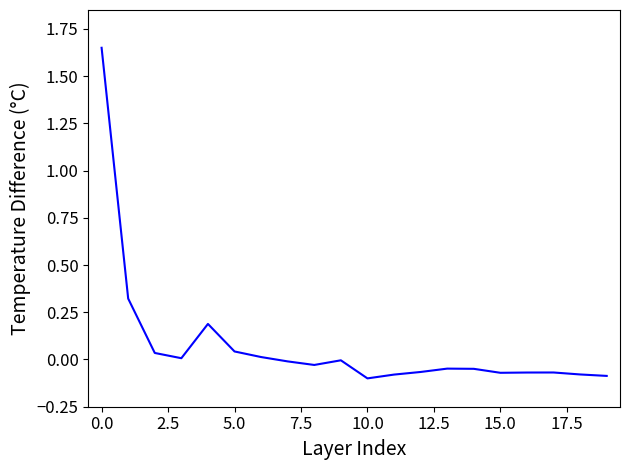

How many lines are shown in the chart?

1